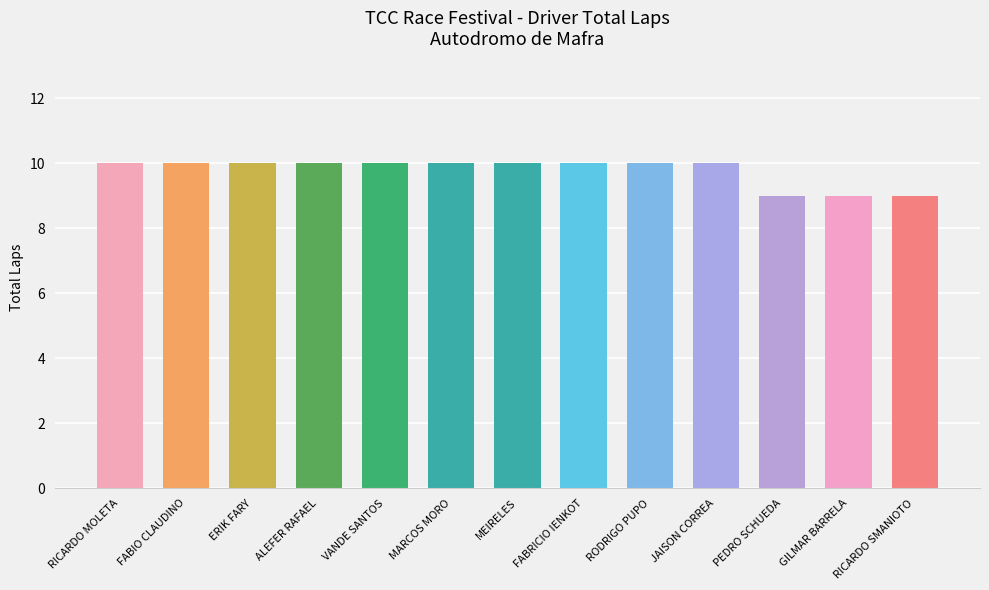

What is the difference between the second highest and minimum values?

1